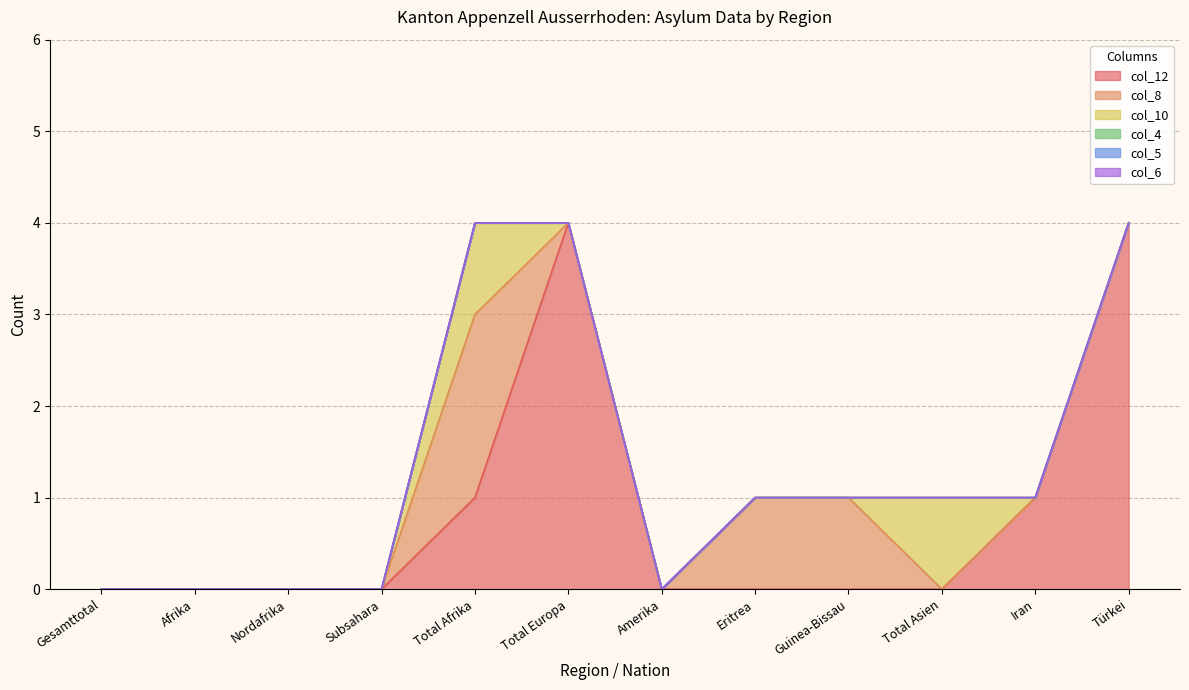

Which series has the widest spread of values?

col_12